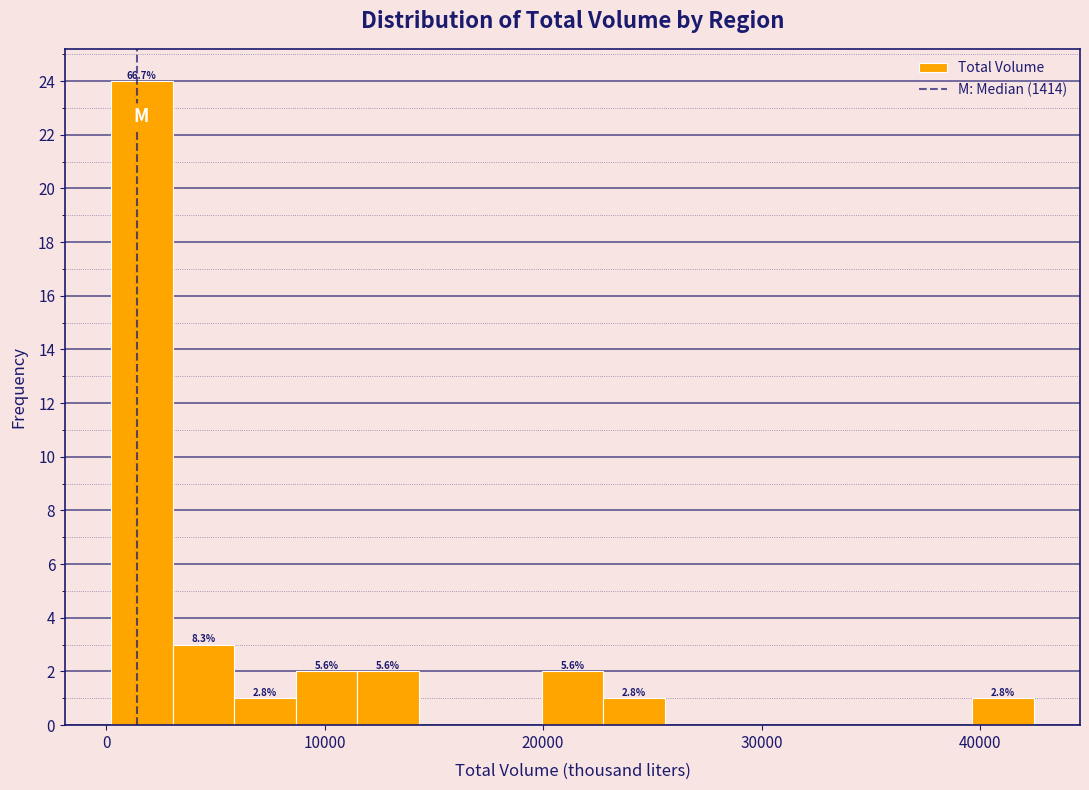

Read against the x-axis, roughly where is the centre of the tallest bar?

2000